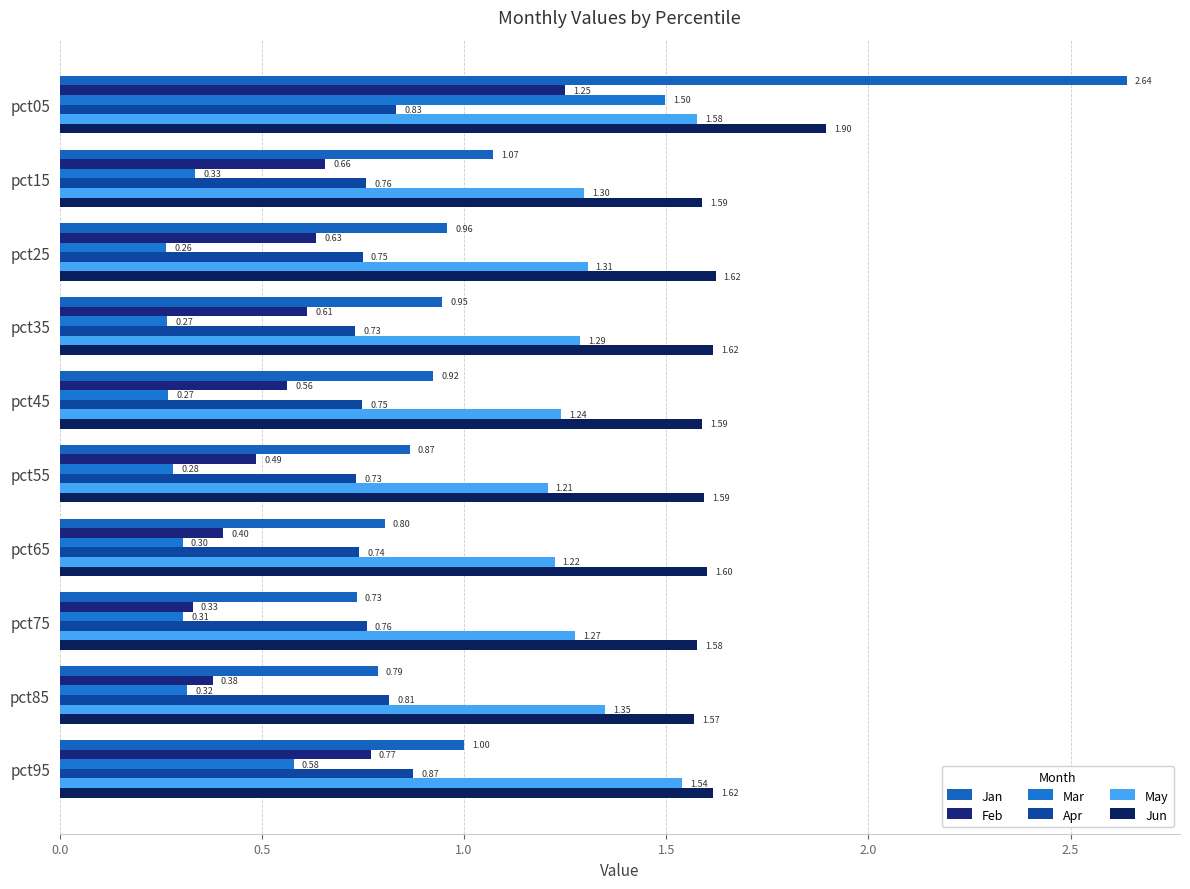

How many series are shown in this chart?

6